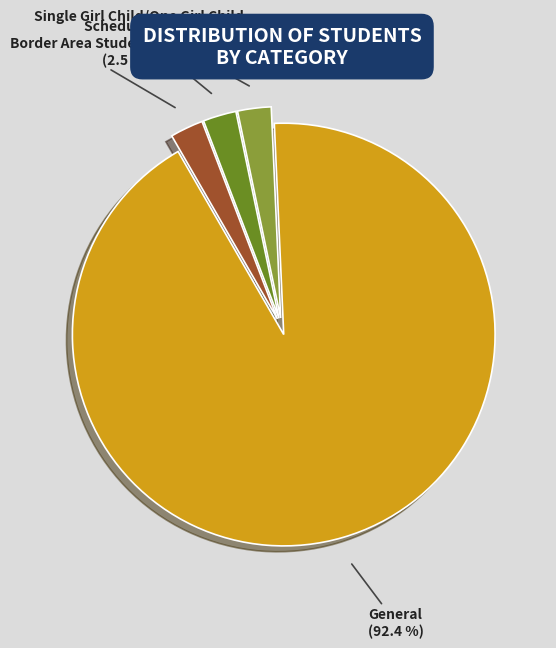

Does any single category account for the majority?

Yes